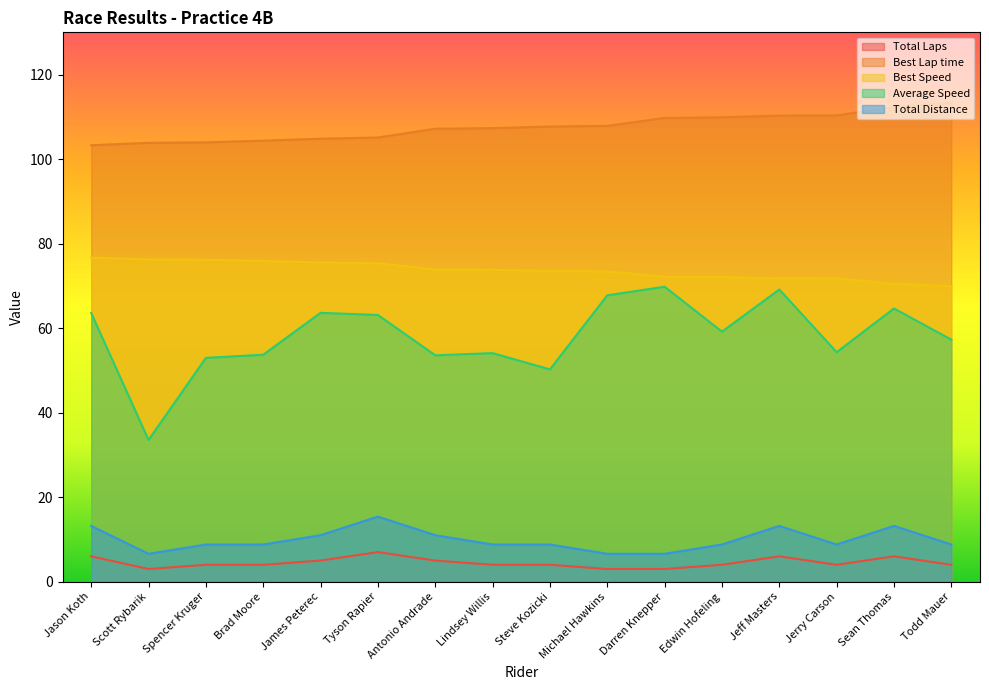

What is the total value across all series at Darren Knepper?

261.3